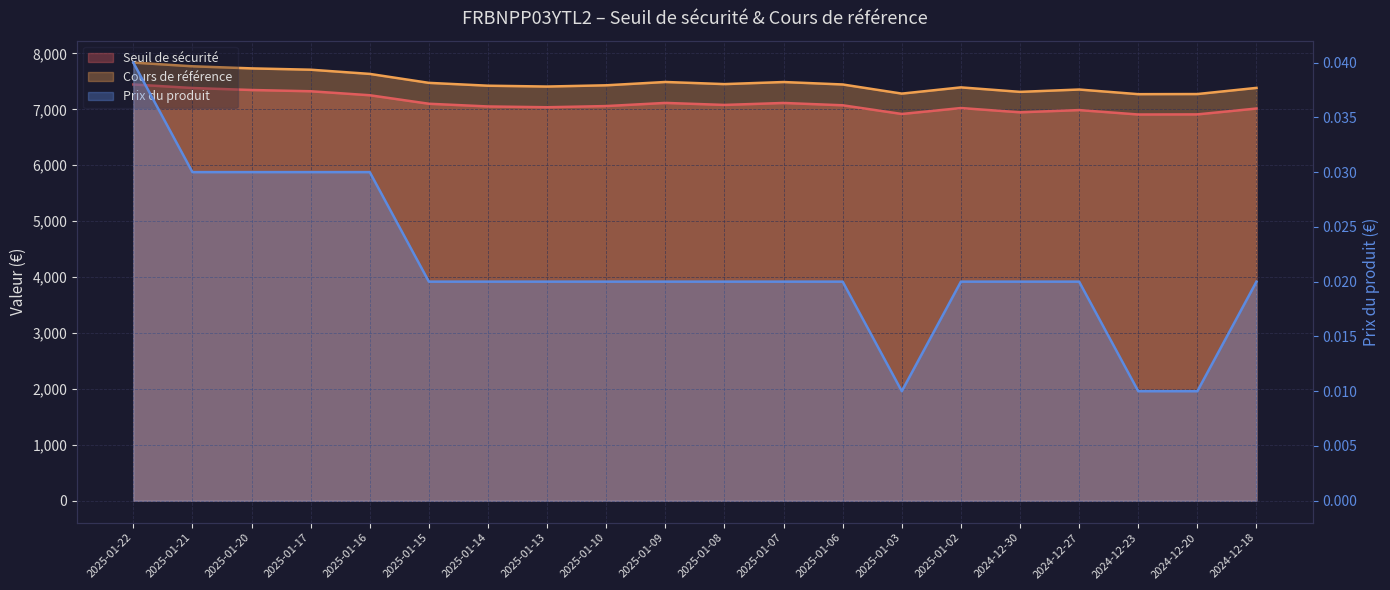

Count the number of categories in the chart.

20